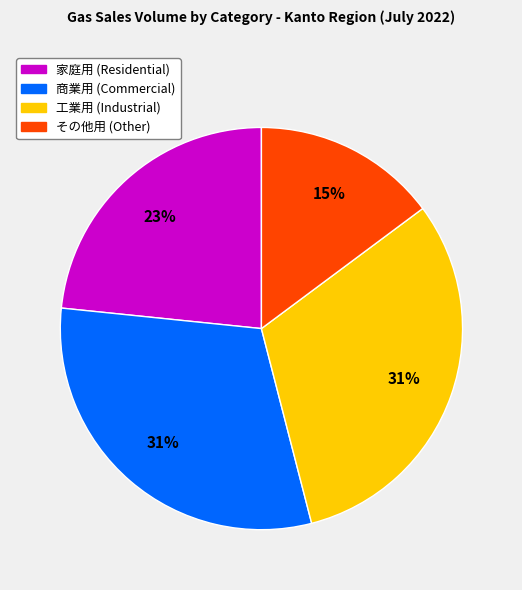

Does any single category account for the majority?

No